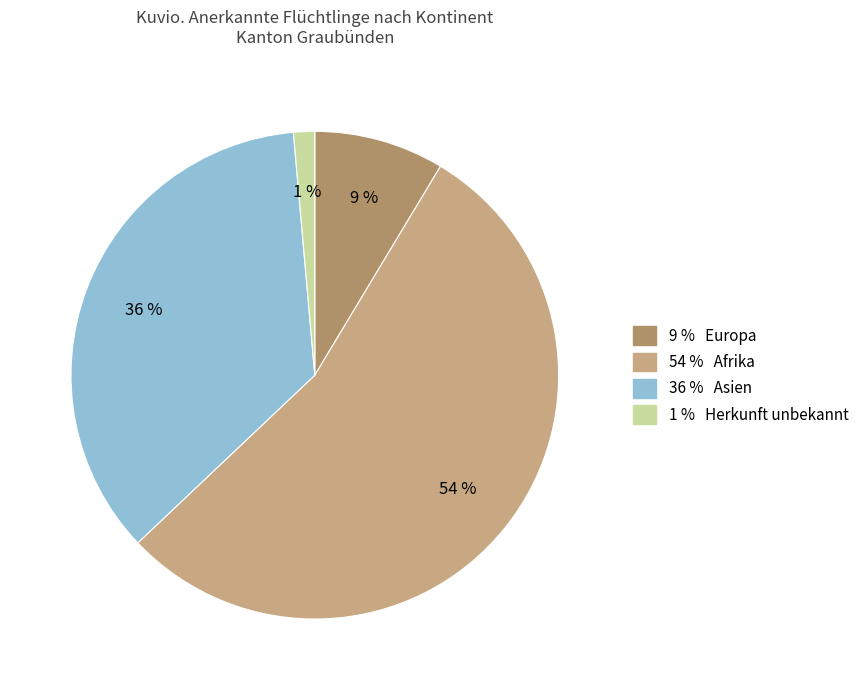

To the nearest percent, what is the average slice percentage?

25%